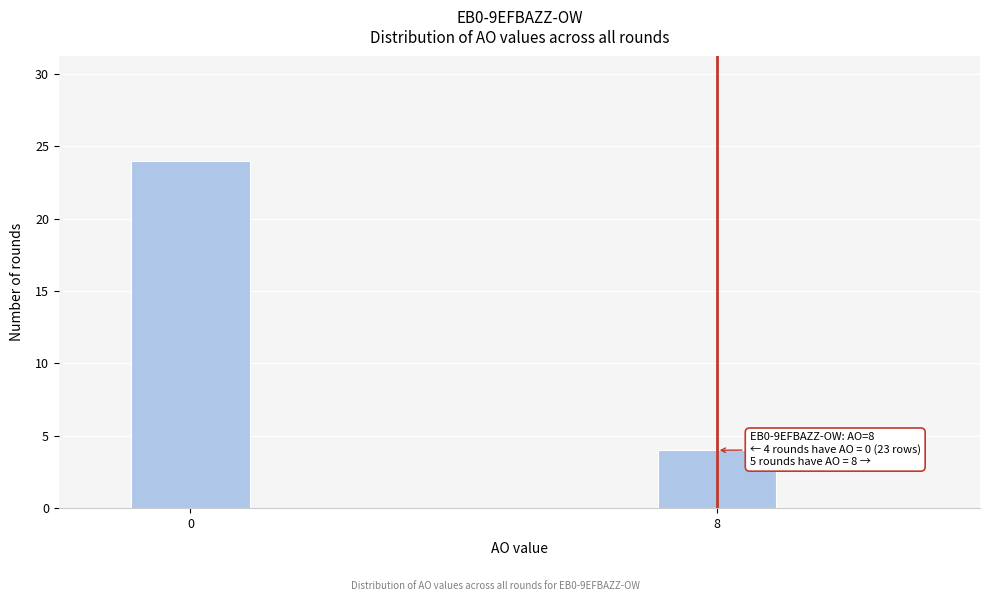

Reading right to left, what are all the values shown in this chart?

8=4	0=24